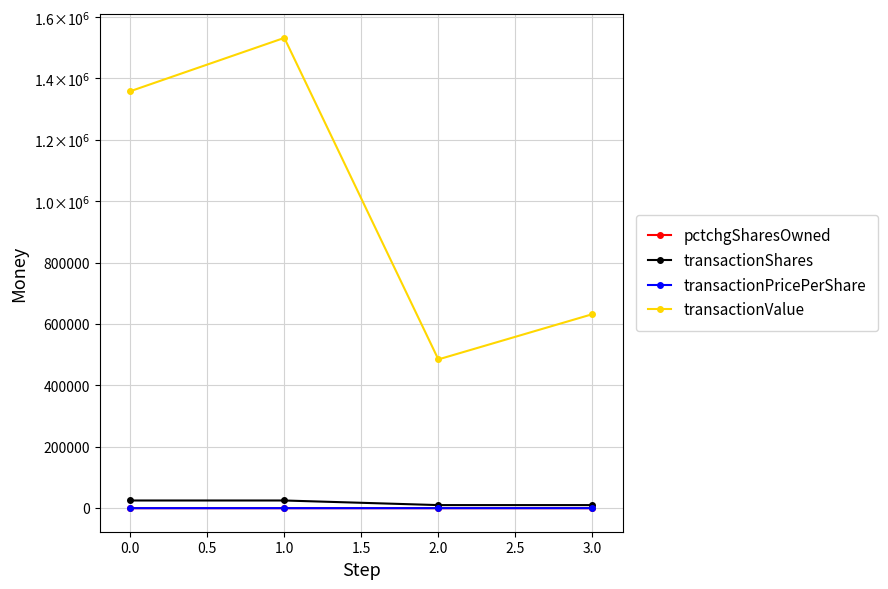

Is this an area chart (filled region under the line)?

No